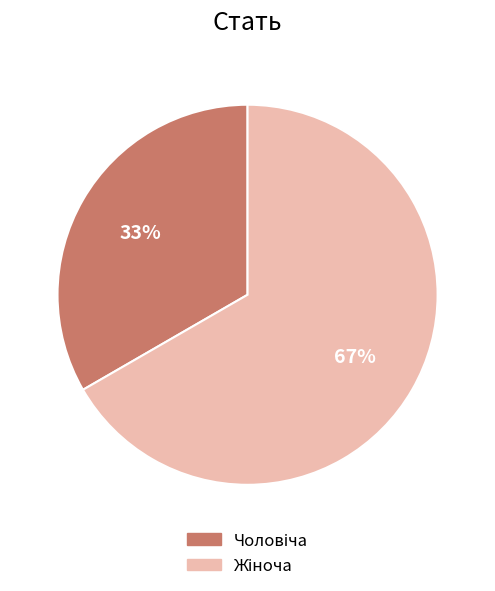

Does any single category account for the majority?

Yes